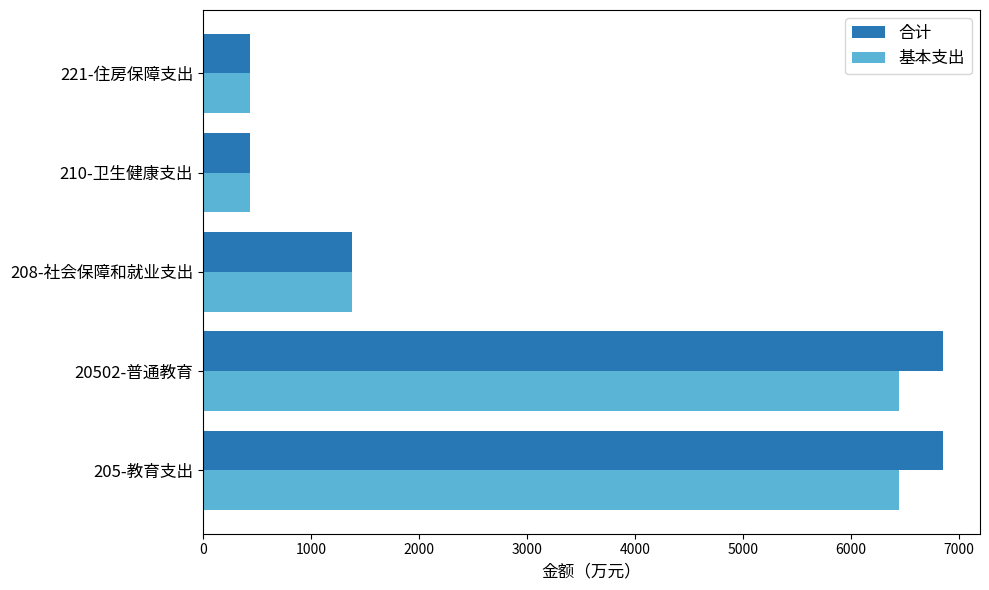

List the series in order of their overall mean, highest first.

合计, 基本支出